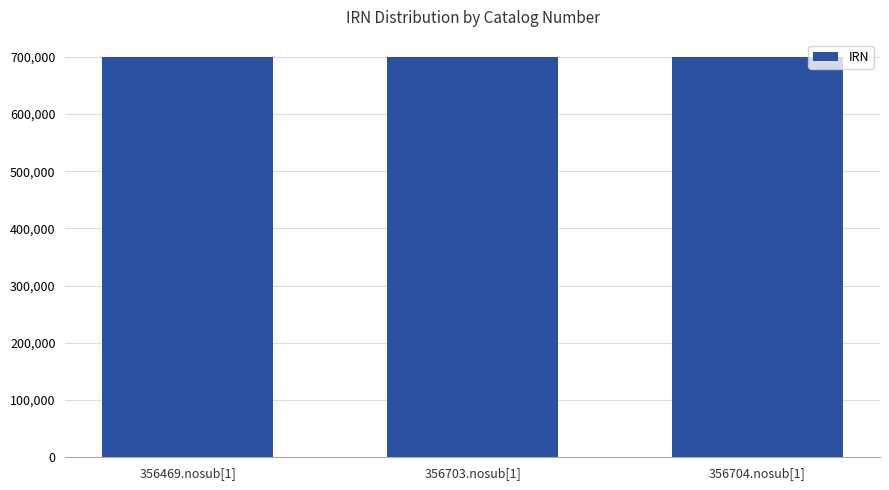

The value at 356703.nosub[1] is 699959. True or false?

True